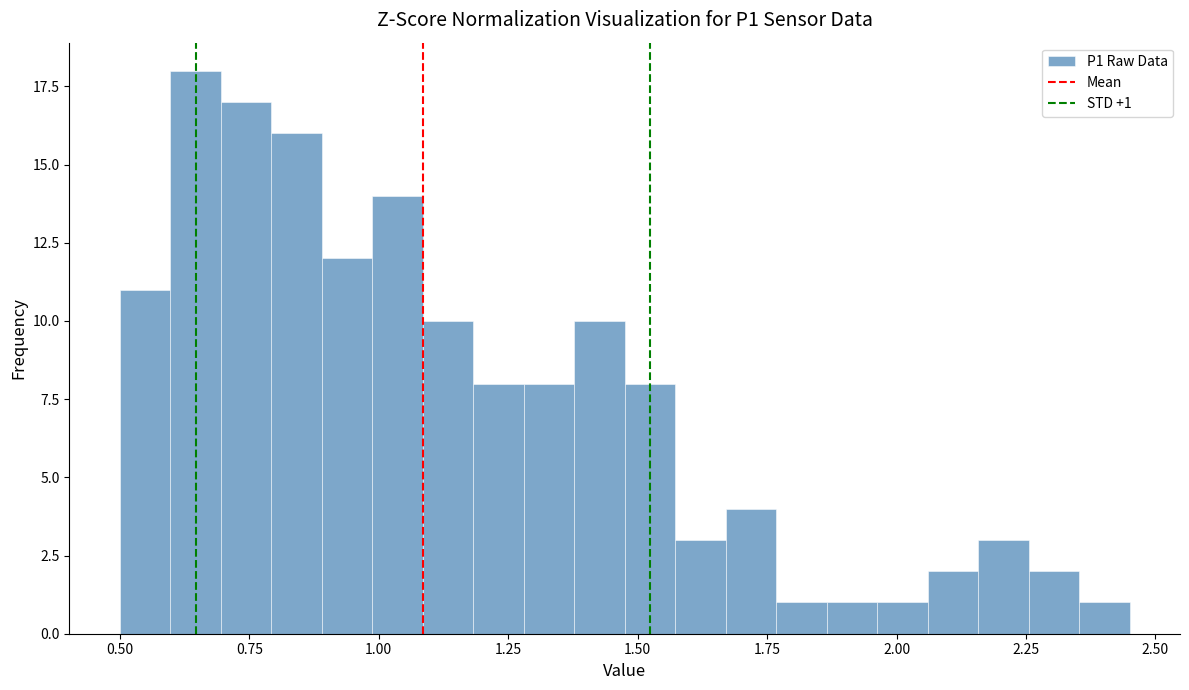

Around what value on the x-axis is the tallest bar? Give the approximate position of its centre, as read against the axis.

0.65